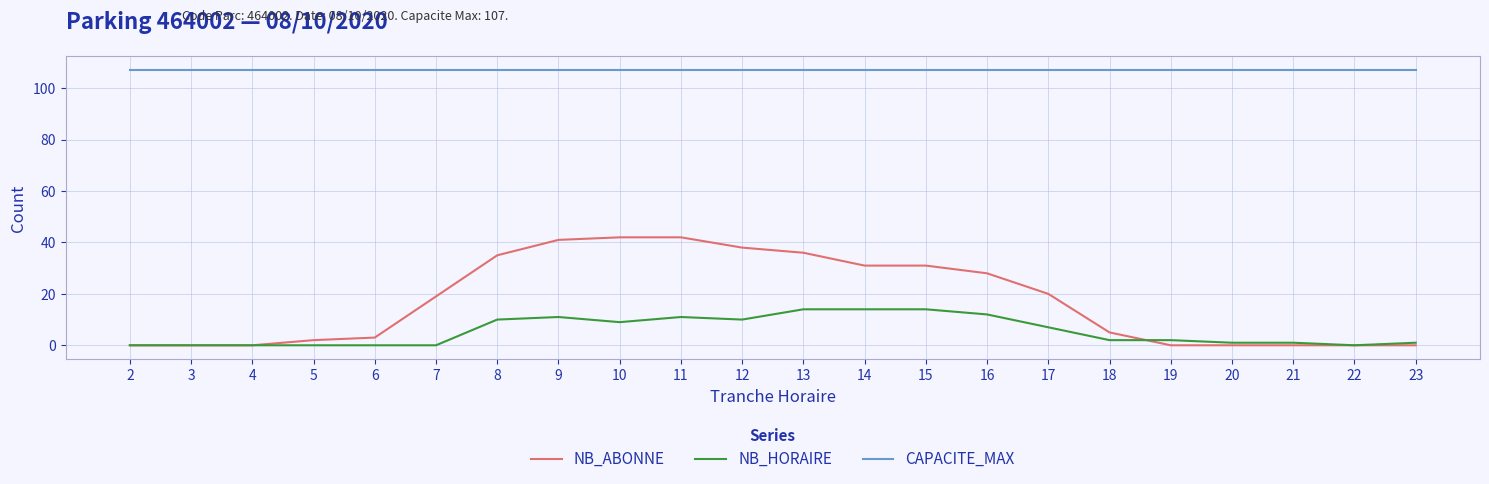

What is the greatest value displayed?

107